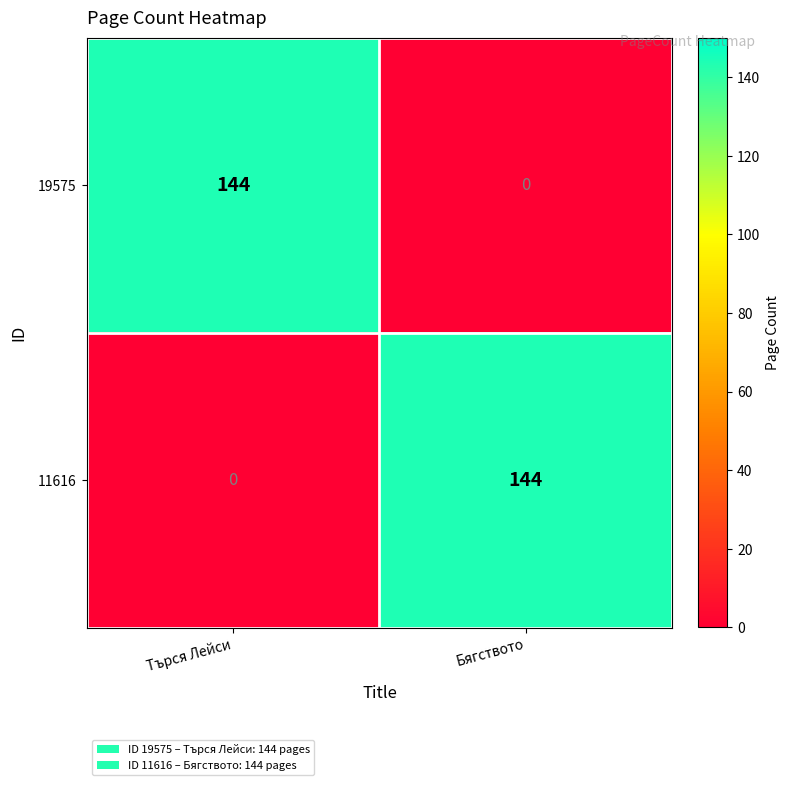

Reading left to right, extract all data points from this chart.

19575: Търся Лейси=144	Бягството=0
11616: Търся Лейси=0	Бягството=144